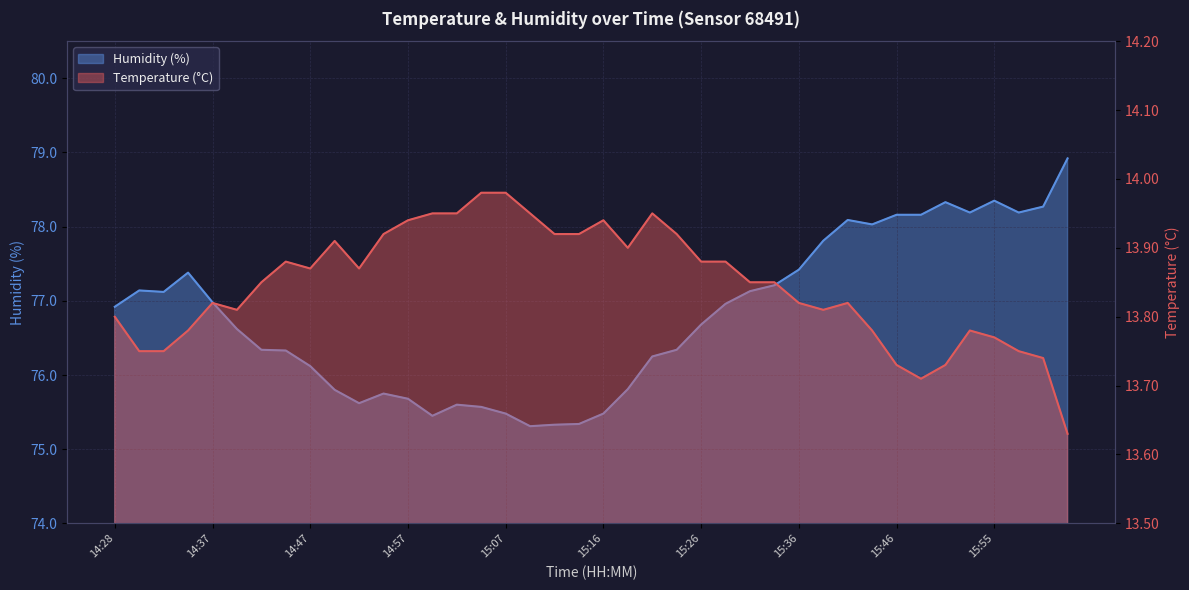

At which category does the chart reach its minimum across all series?

16:03